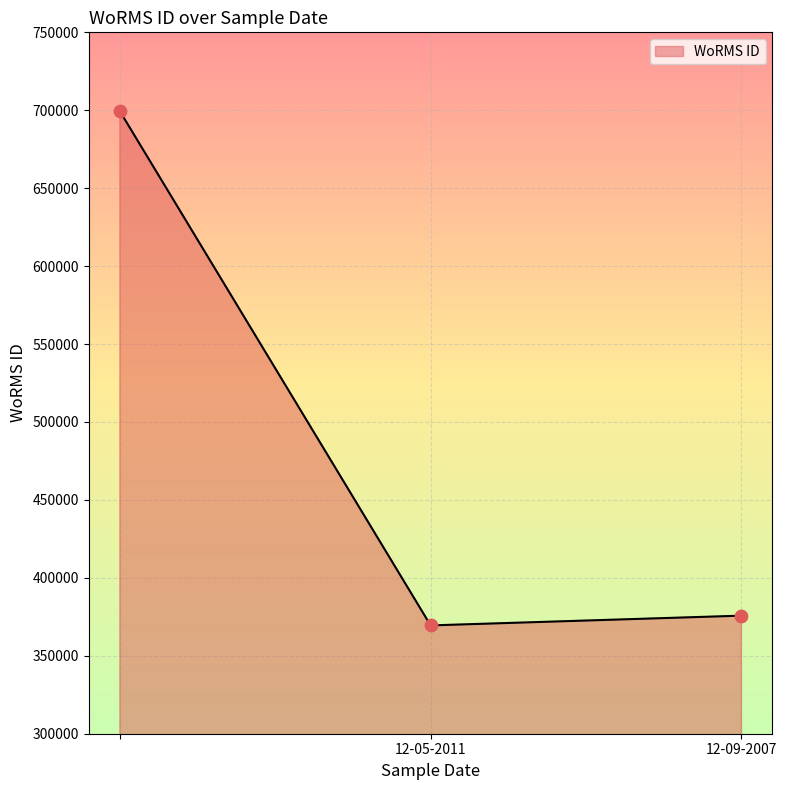

What is the minimum value shown in the chart?

369489